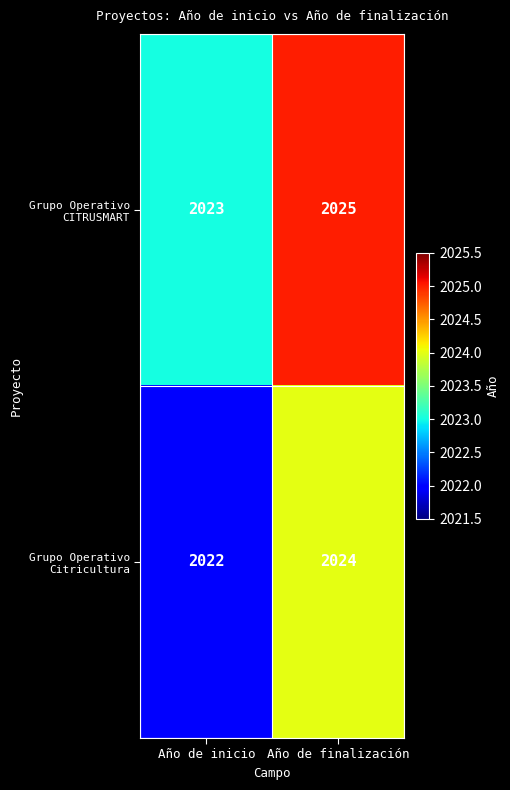

At which label is Grupo Operativo Citricultura closest to 2023?

Año de inicio